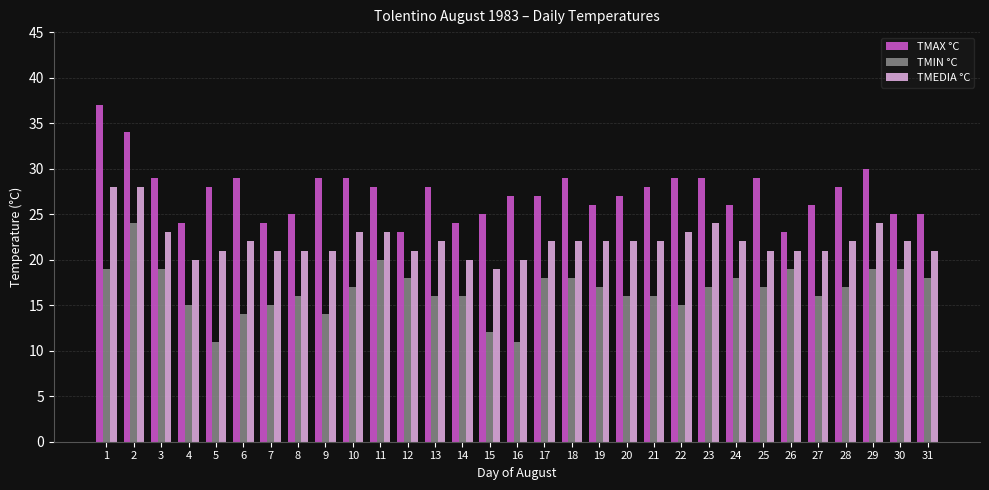

What is the value of the TMEDIA °C bar at the 2nd from the left?

28